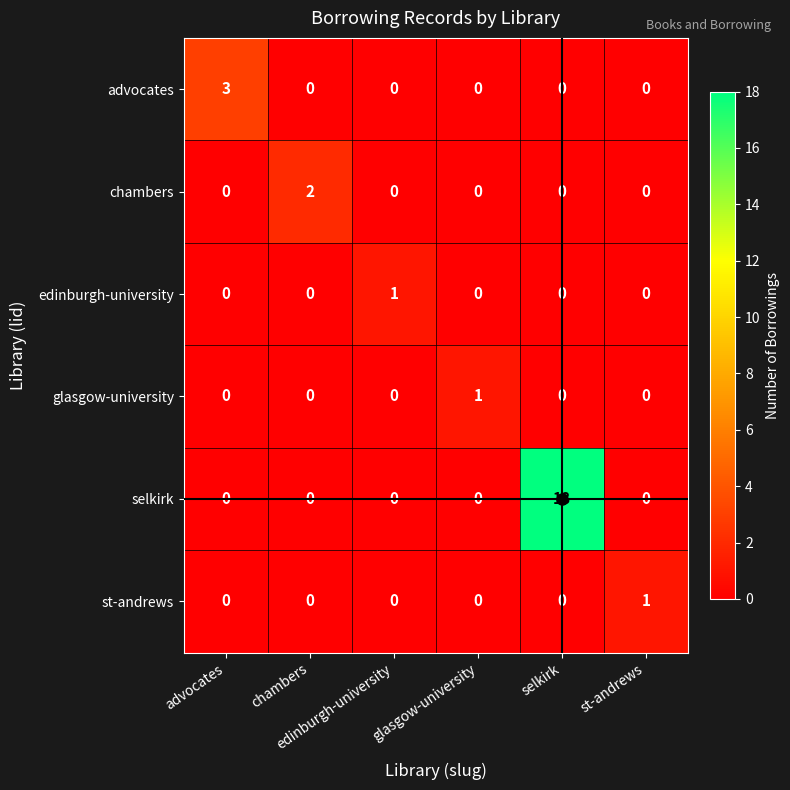

What is the greatest value displayed?

18